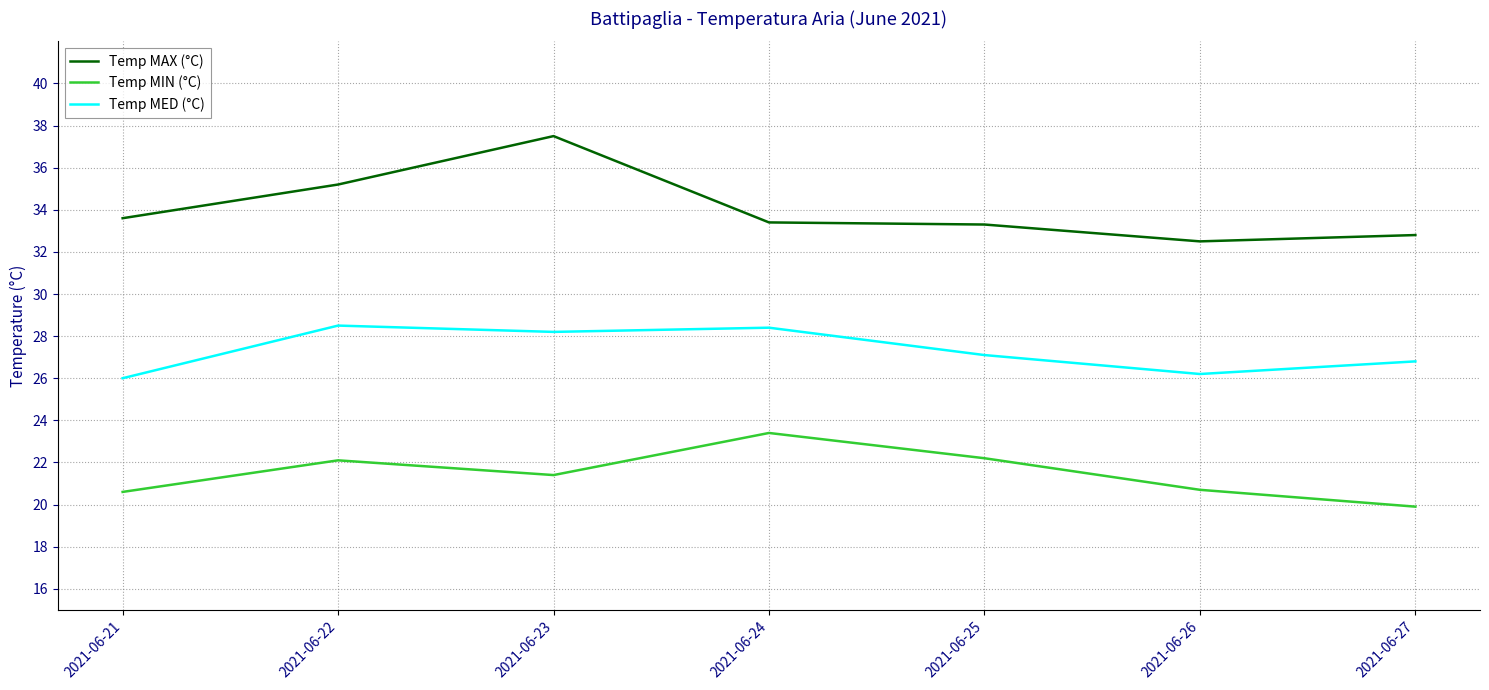

Is the value of Temp MIN (°C) at 2021-06-25 greater than the value of Temp MAX (°C) at 2021-06-25?

No